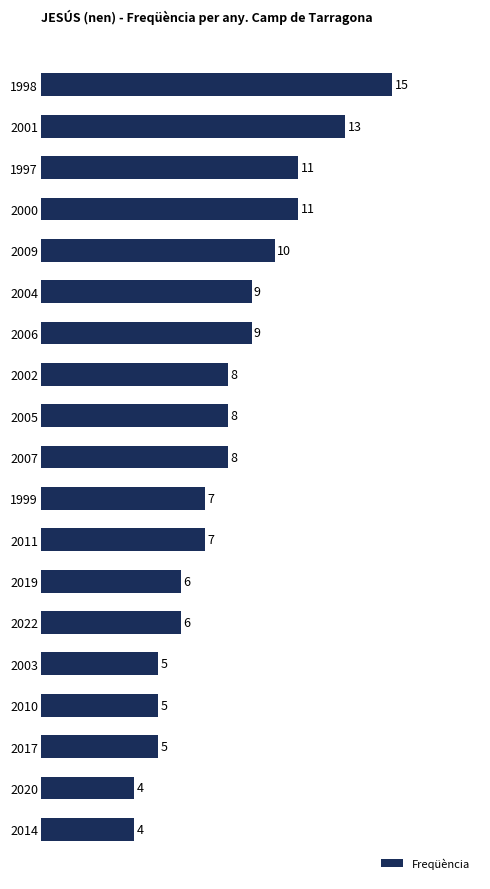

What is the difference between the values at 2003 and 2009?

5